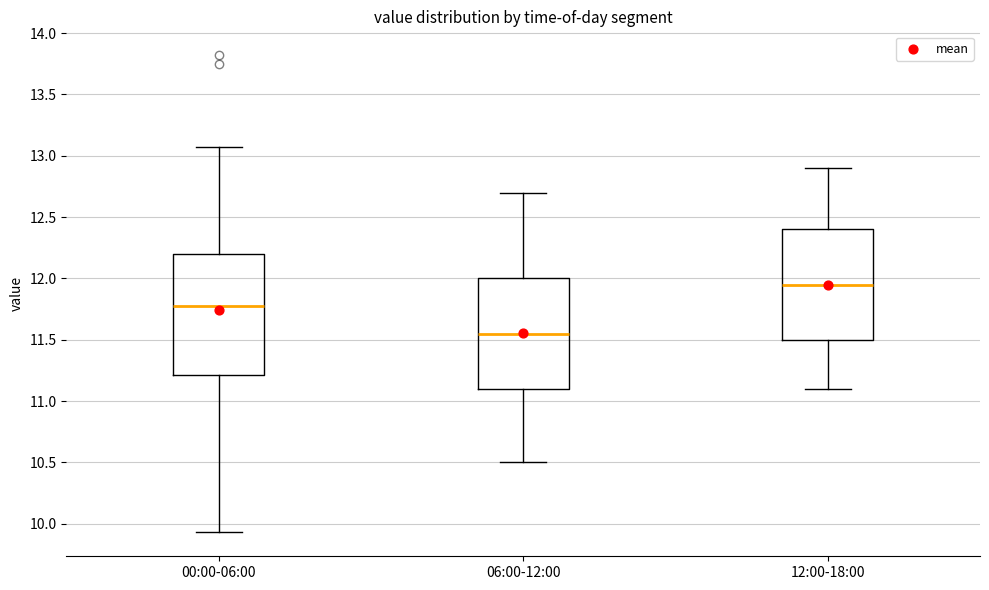

Comparing the boxes themselves (not the whiskers), which one is the tallest?

00:00-06:00